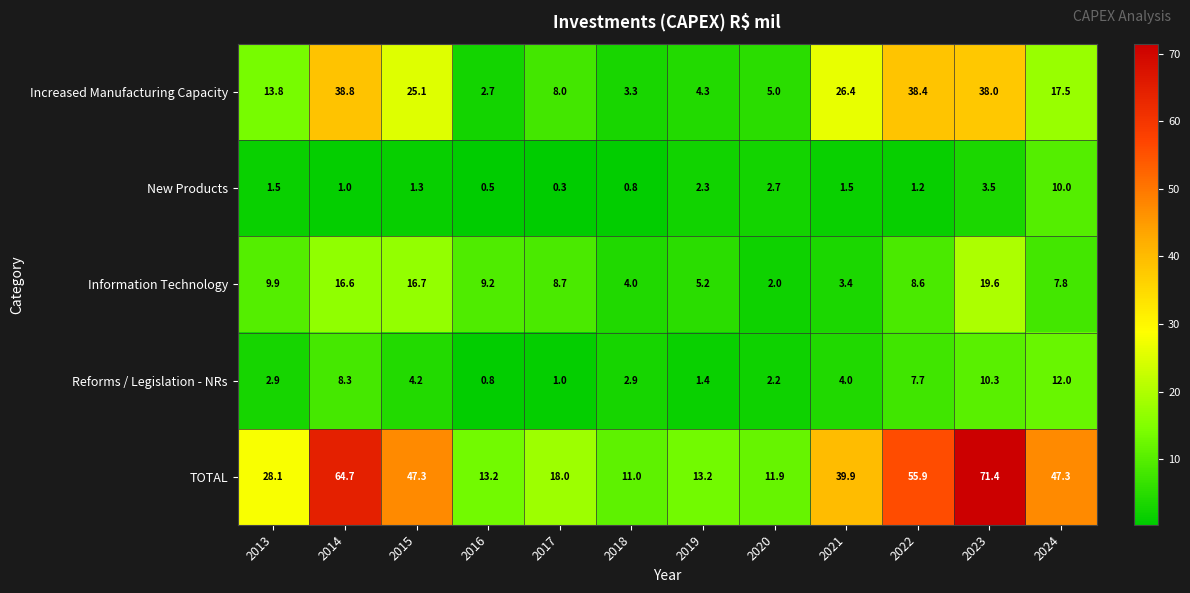

What is the approximate value of Reforms / Legislation - NRs at 2017?

1.0